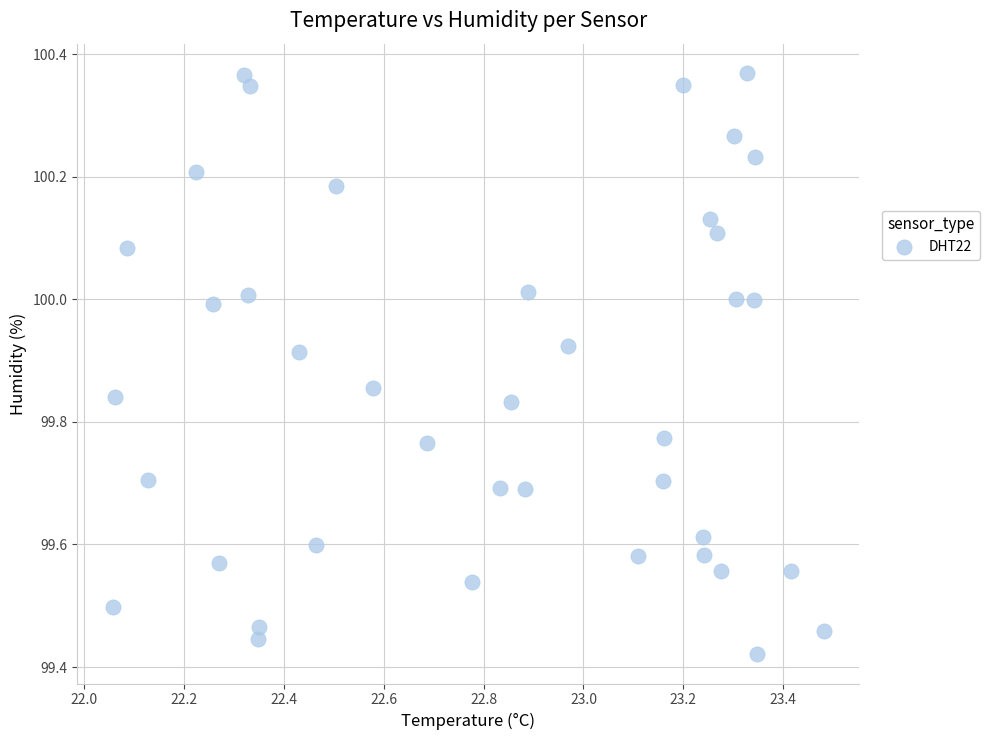

What is the range of X values (max minus min)?

1.4